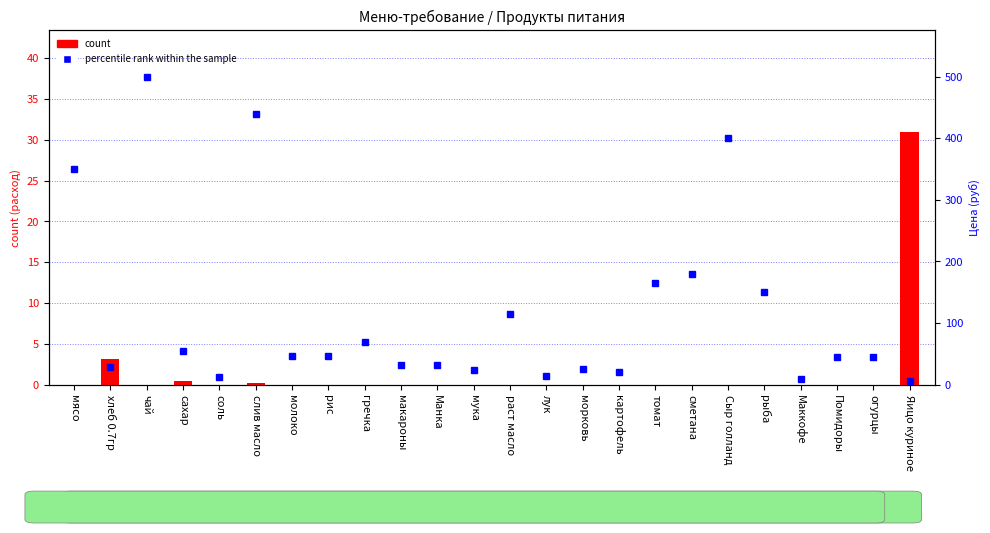

Between Манка and Маккофе, which series saw the biggest shift?

percentile rank within the sample